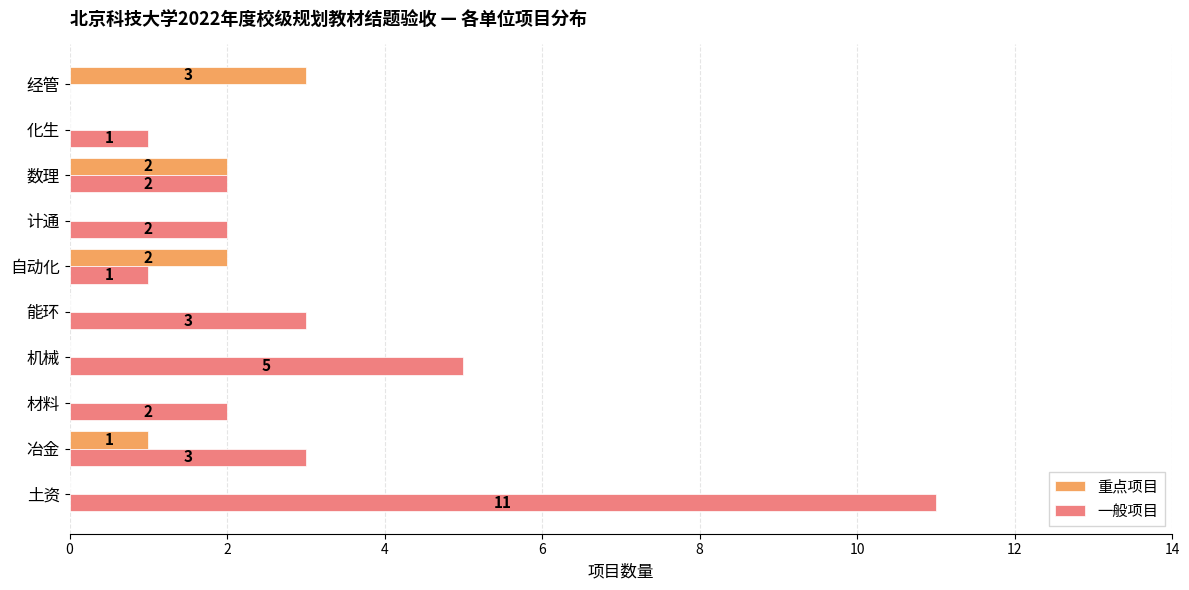

What is the sum of all 重点项目 values?

8